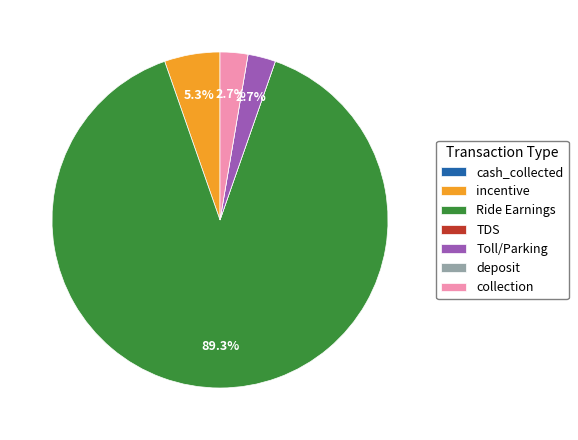

What is the total percentage of Ride Earnings and collection?

92.0%